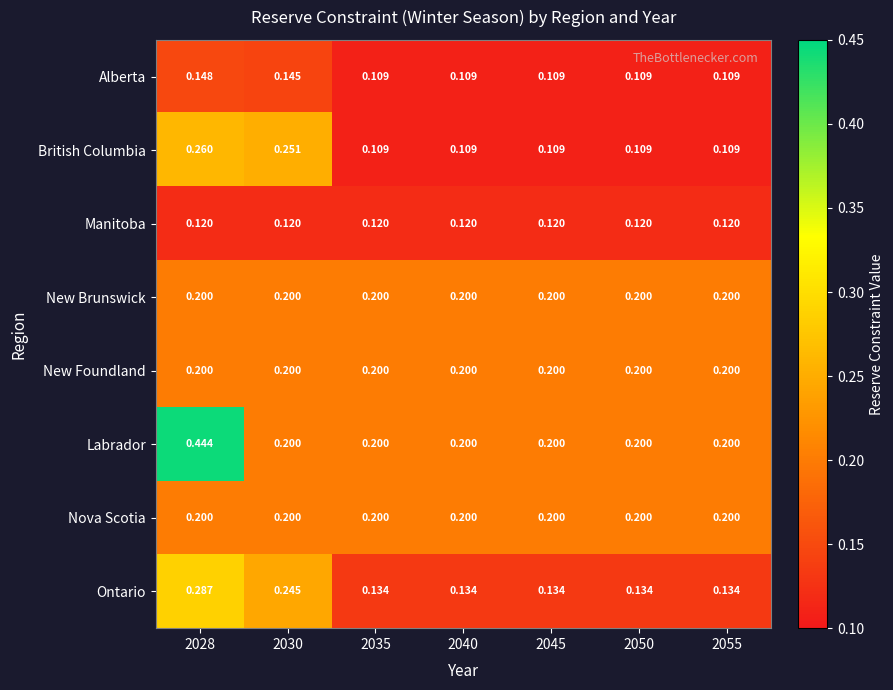

Which series has the largest total across all categories?

Labrador